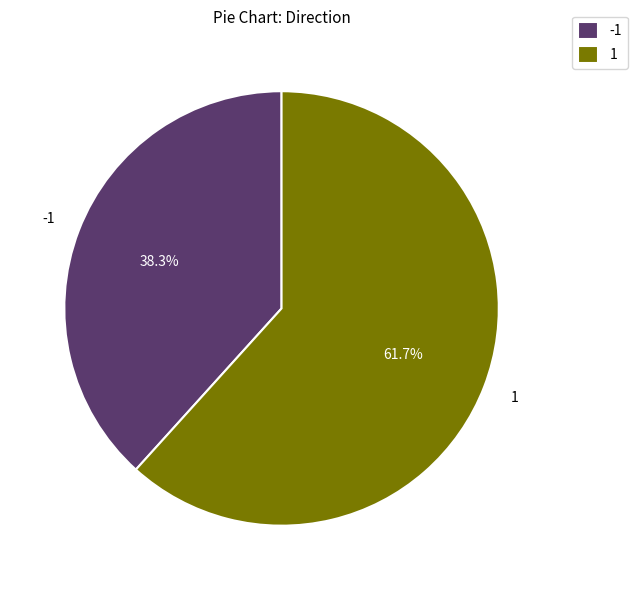

What percentage do 1 and -1 together represent?

100.0%